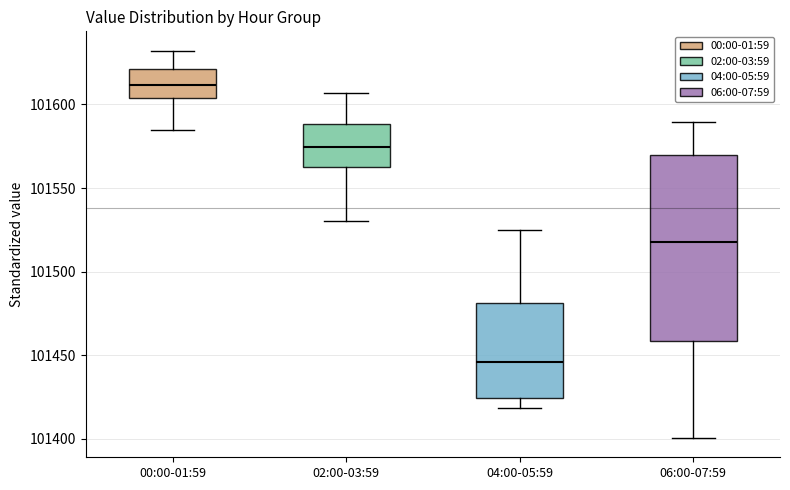

Reading left to right, read every box against the y-axis: the position of its median line, the range the box covers, and the ends of its whiskers. The values are not printed on the chart, so give them approximately, as read against the axis.

00:00-01:59: median 101610, box 101605 to 101620, whiskers 101585 to 101630
02:00-03:59: median 101575, box 101565 to 101590, whiskers 101530 to 101605
04:00-05:59: median 101445, box 101425 to 101480, whiskers 101420 to 101525
06:00-07:59: median 101520, box 101460 to 101570, whiskers 101400 to 101590